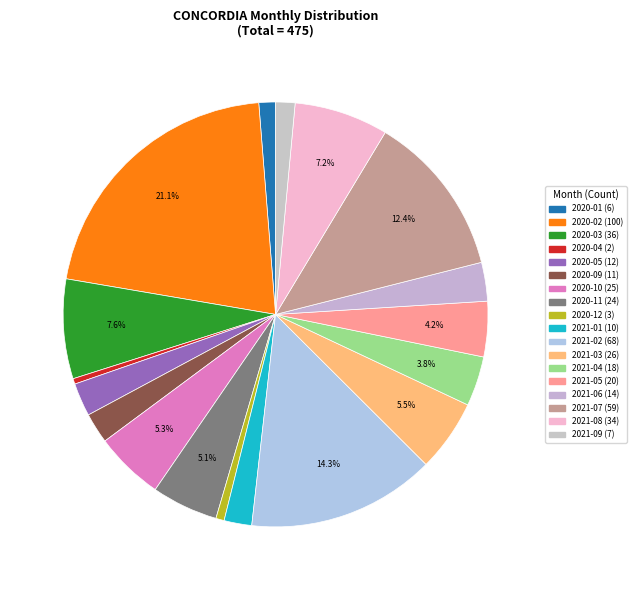

Which category has the smallest portion of the pie?

2020-04